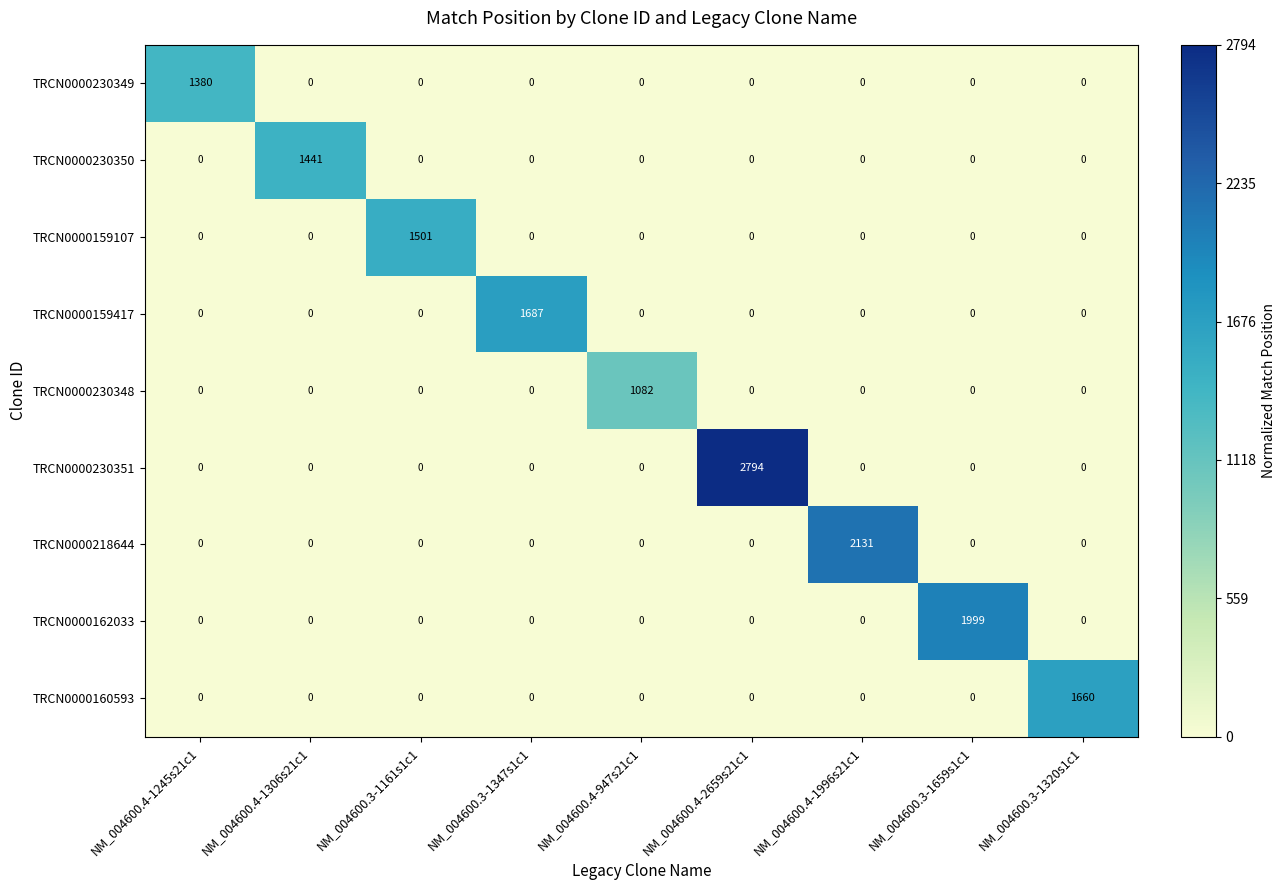

Which series changed the most between NM_004600.4-1306s21c1 and NM_004600.3-1320s1c1?

TRCN0000160593